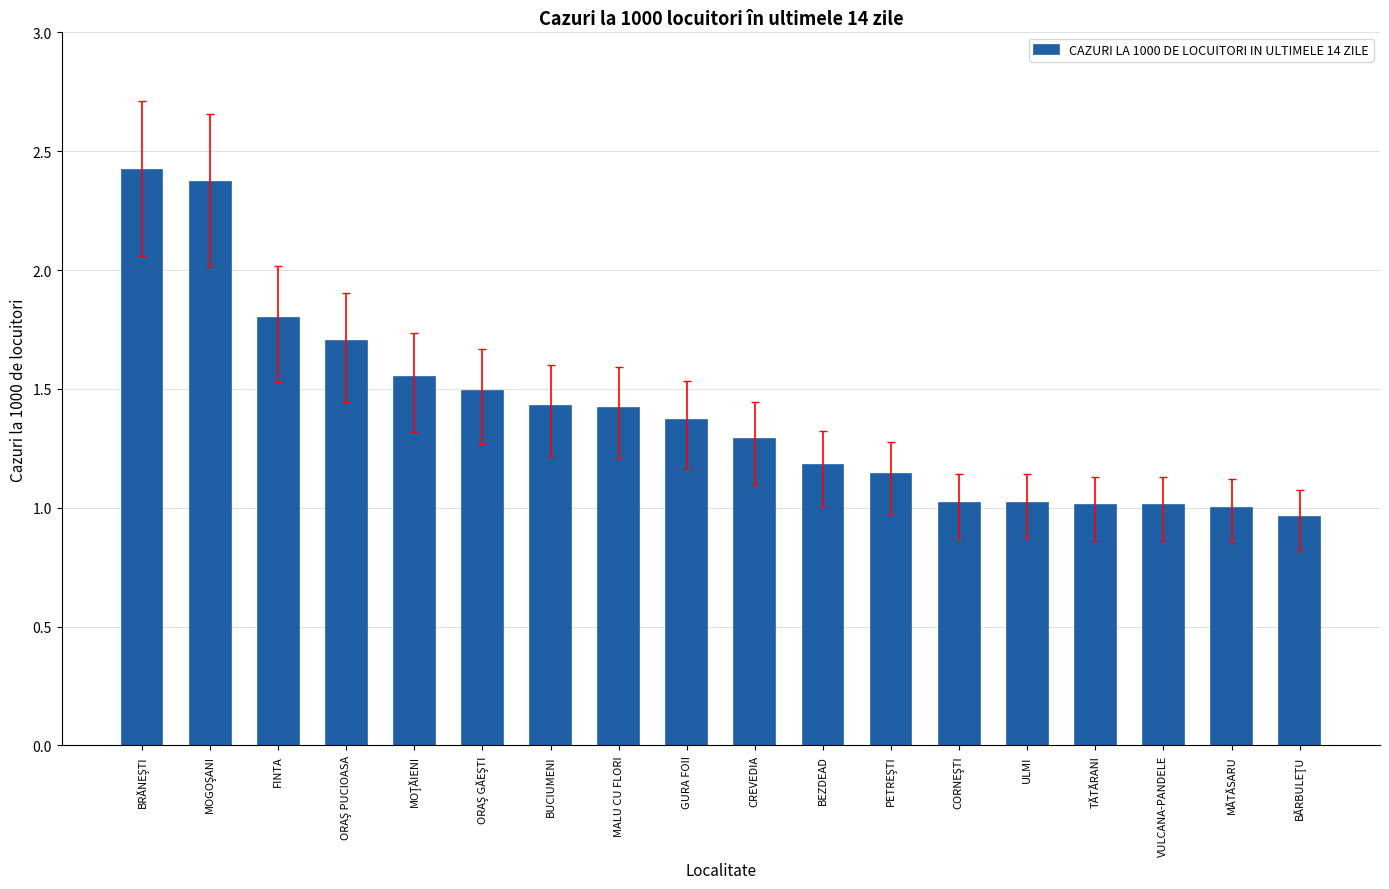

What is the maximum value shown in the chart?

2.4